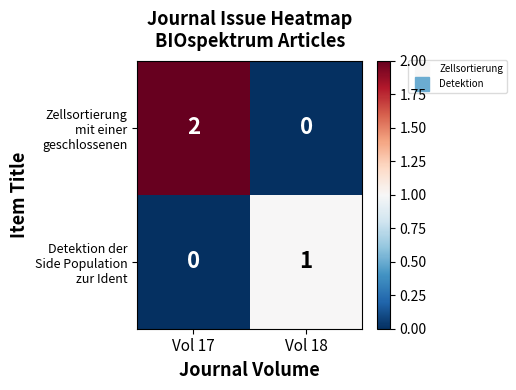

Which label corresponds to the largest value in the chart?

Vol 17